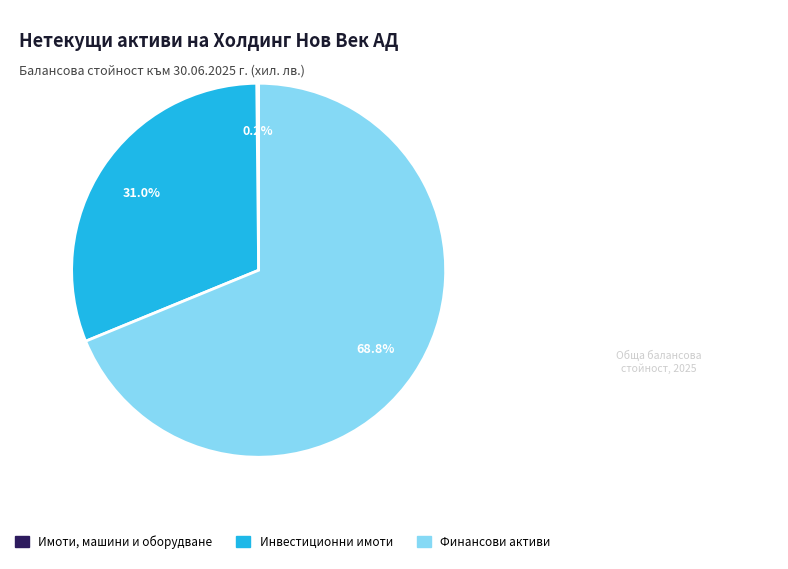

The Инвестиционни имоти slice represents 18% of the pie. True or false?

False